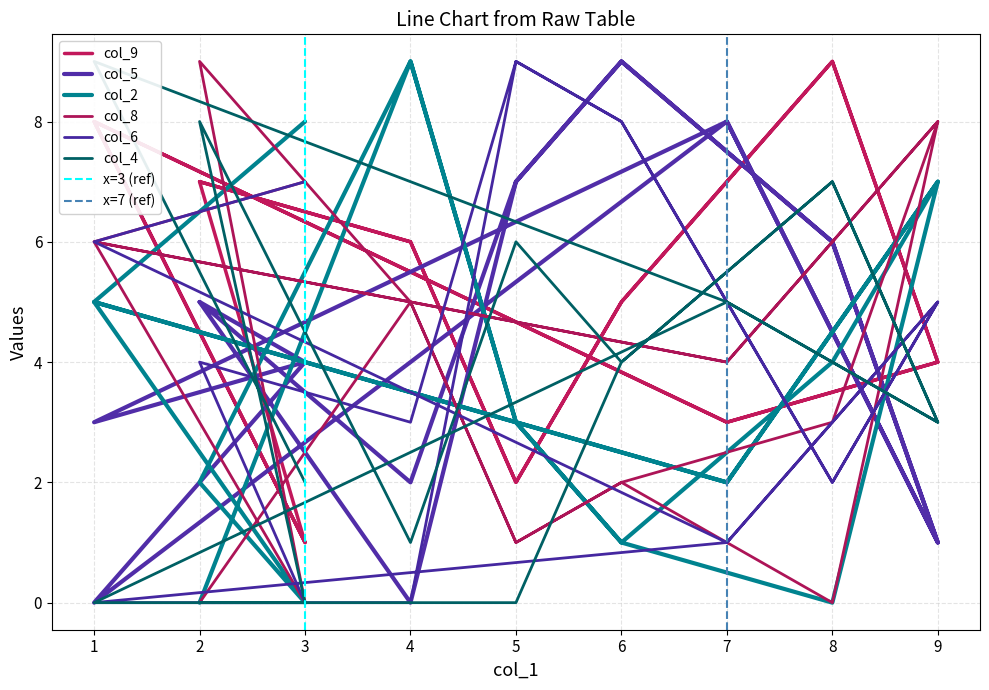

What value does the col_9 series have at 2?

7